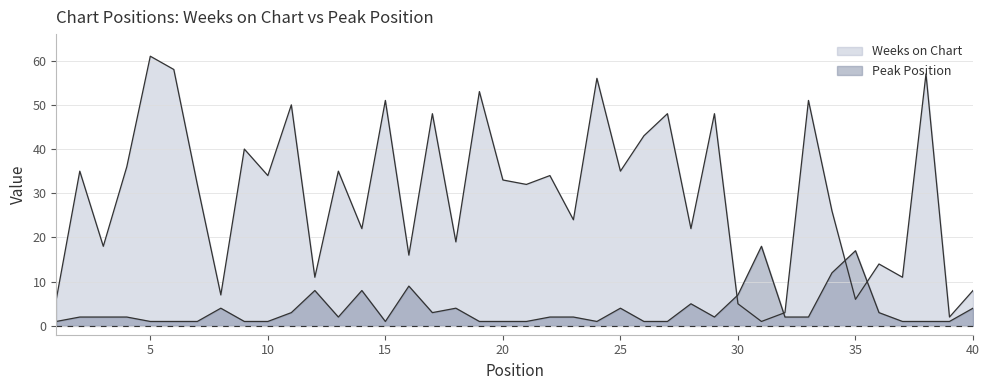

What is the sum of all Weeks on Chart values?

1191